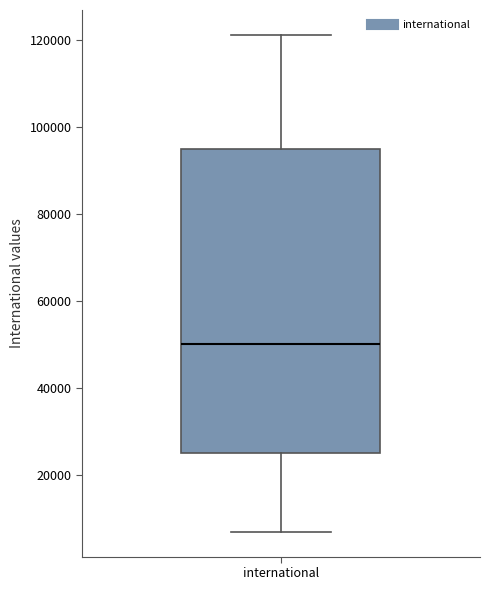

Read this box plot against the y-axis: the position of the median line, the range covered by the box, and the ends of both whiskers. The values are not printed on the chart, so give them approximately, as read against the axis.

median 50000, box 26000 to 94000, whiskers 6000 to 122000